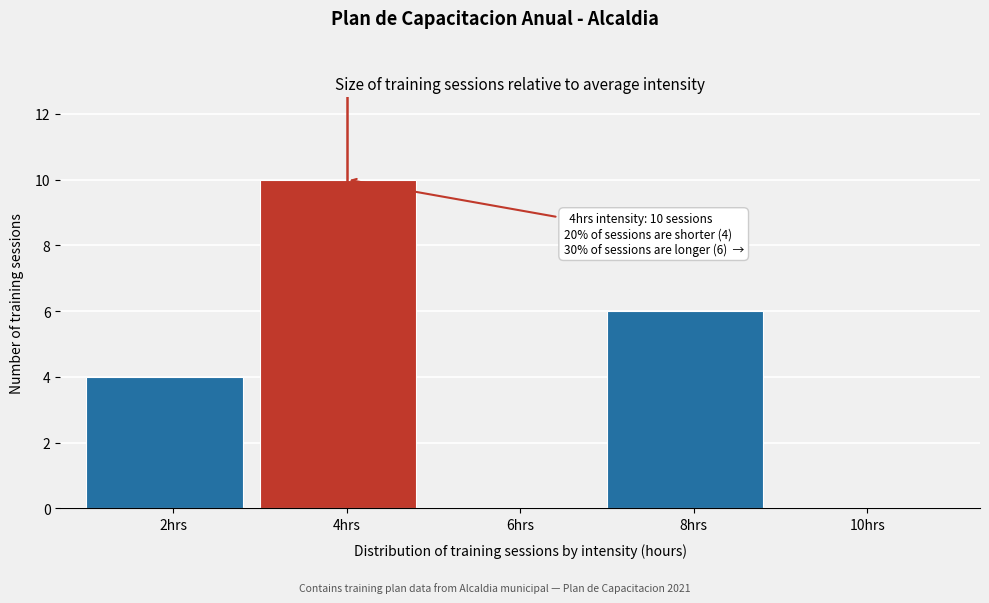

Which range on the x-axis has the tallest bar?

3 to 5